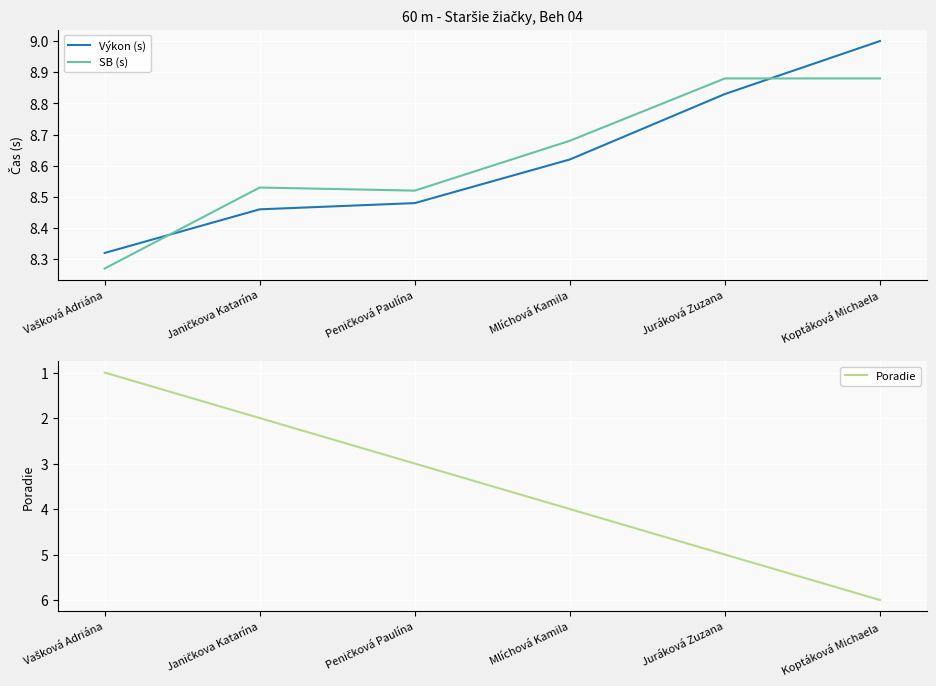

What is the approximate value of SB (s) at Janičkova Katarína?

8.5